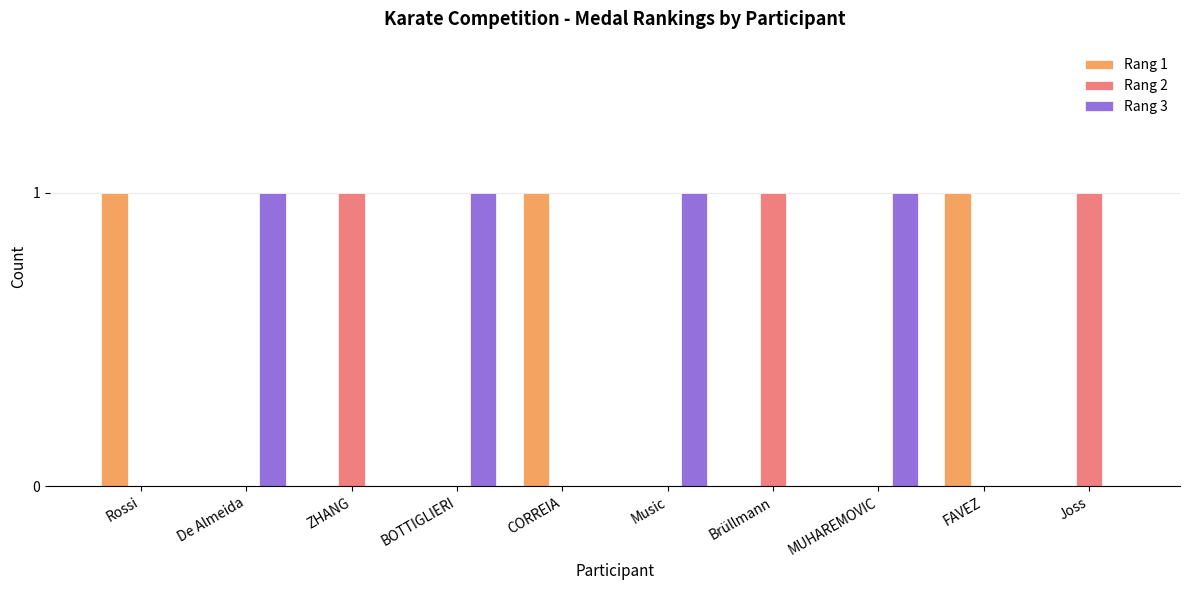

Which series has the largest total across all categories?

Rang 3